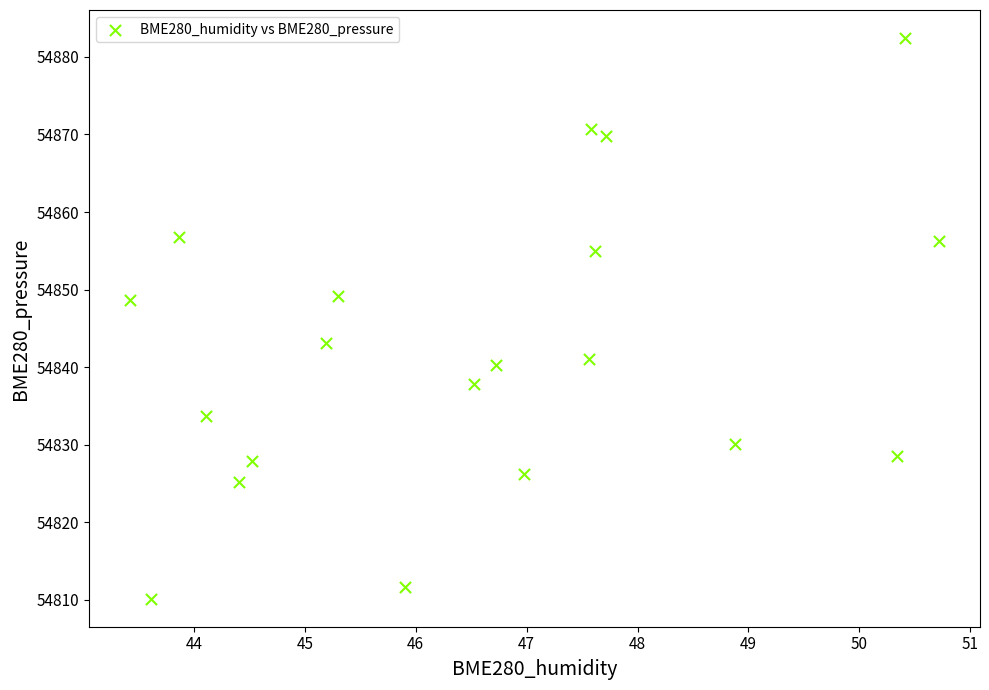

What is the range of Y values (max minus min)?

72.3